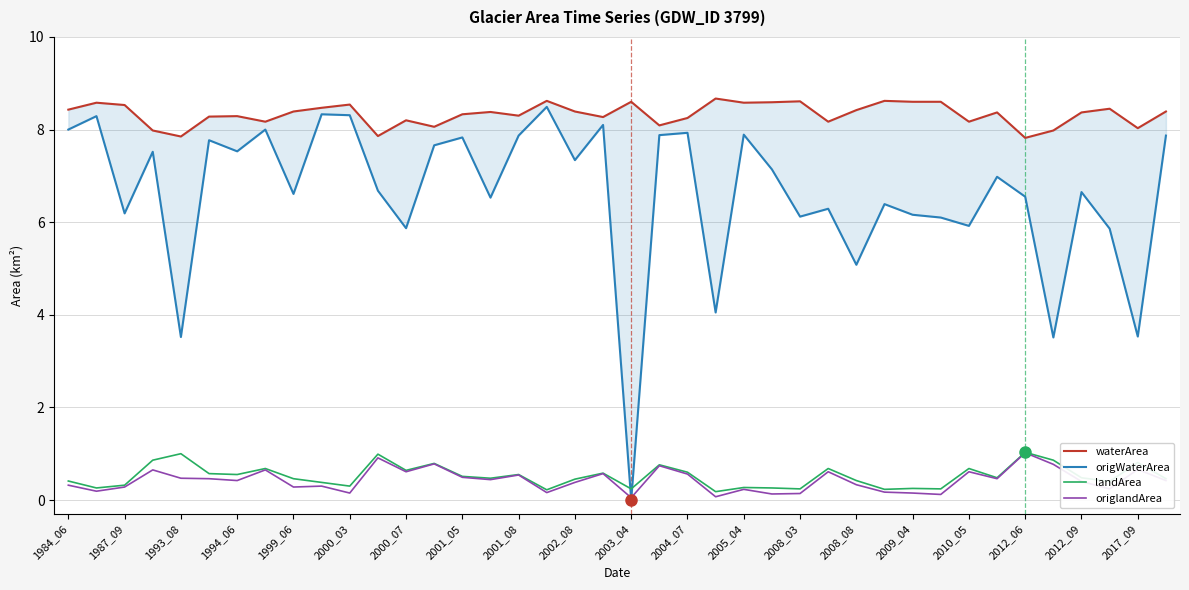

How many interior local valleys does the landArea series have?

13